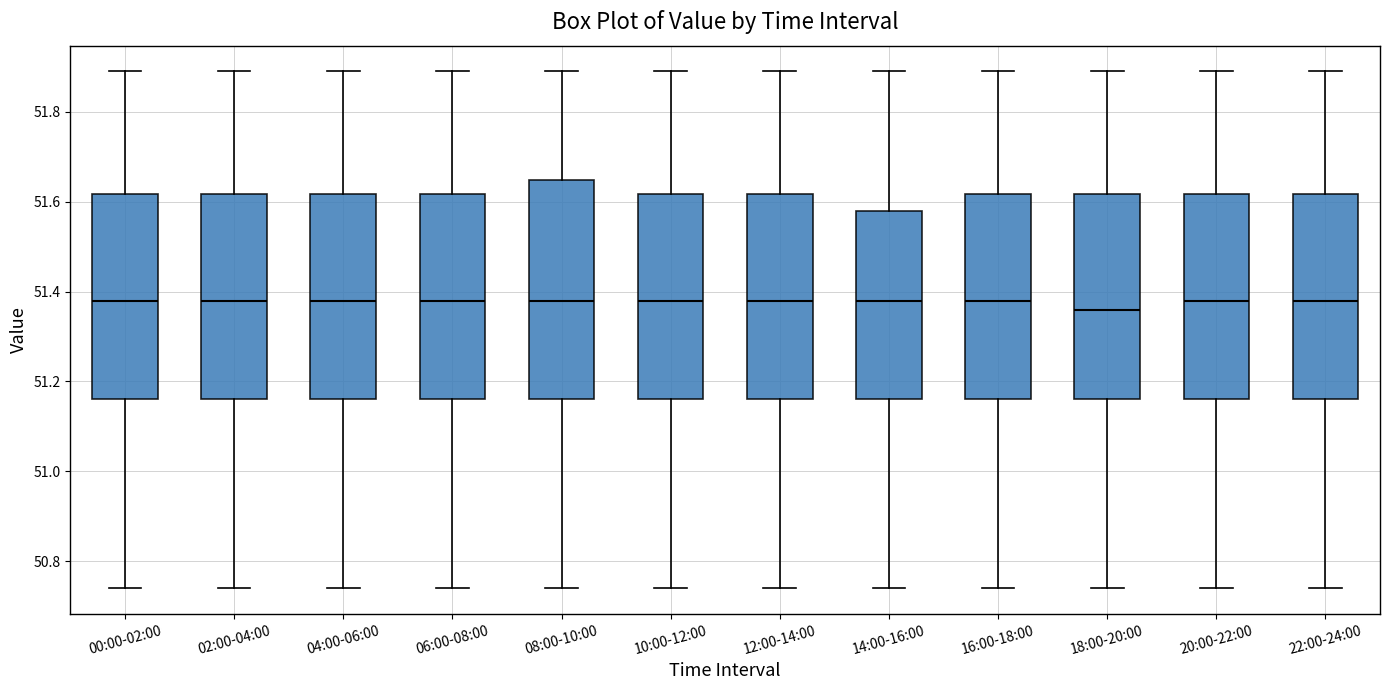

Reading left to right, read every box against the y-axis: the position of its median line, the range the box covers, and the ends of its whiskers. The values are not printed on the chart, so give them approximately, as read against the axis.

00:00-02:00: median 51.38, box 51.16 to 51.62, whiskers 50.74 to 51.90
02:00-04:00: median 51.38, box 51.16 to 51.62, whiskers 50.74 to 51.90
04:00-06:00: median 51.38, box 51.16 to 51.62, whiskers 50.74 to 51.90
06:00-08:00: median 51.38, box 51.16 to 51.62, whiskers 50.74 to 51.90
08:00-10:00: median 51.38, box 51.16 to 51.64, whiskers 50.74 to 51.90
10:00-12:00: median 51.38, box 51.16 to 51.62, whiskers 50.74 to 51.90
12:00-14:00: median 51.38, box 51.16 to 51.62, whiskers 50.74 to 51.90
14:00-16:00: median 51.38, box 51.16 to 51.58, whiskers 50.74 to 51.90
16:00-18:00: median 51.38, box 51.16 to 51.62, whiskers 50.74 to 51.90
18:00-20:00: median 51.36, box 51.16 to 51.62, whiskers 50.74 to 51.90
20:00-22:00: median 51.38, box 51.16 to 51.62, whiskers 50.74 to 51.90
22:00-24:00: median 51.38, box 51.16 to 51.62, whiskers 50.74 to 51.90